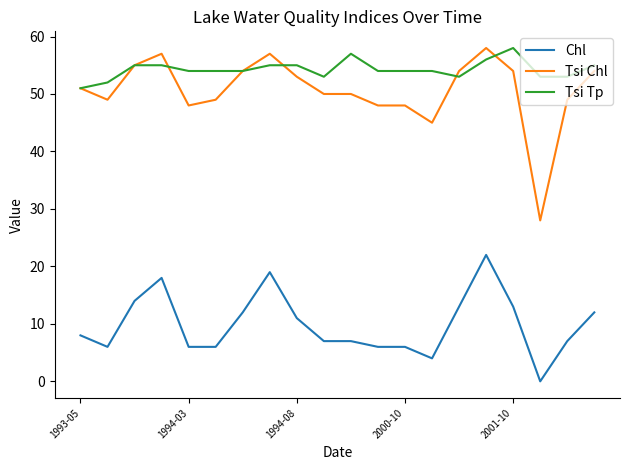

What is the maximum value shown in the chart?

58